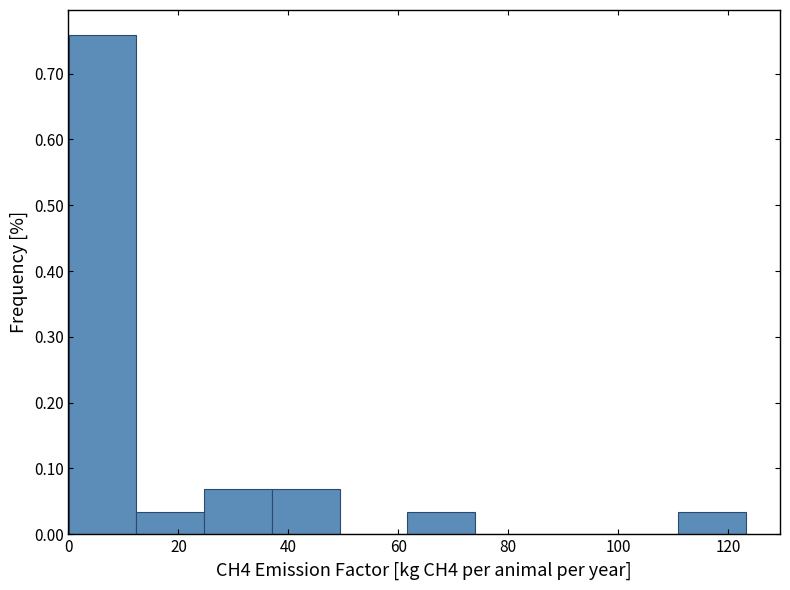

How tall is the bar that spans 62 to 74 on the x-axis? Neither the bar edges nor the heights are printed on the chart, so give them approximately, as read against the axes.

0.03